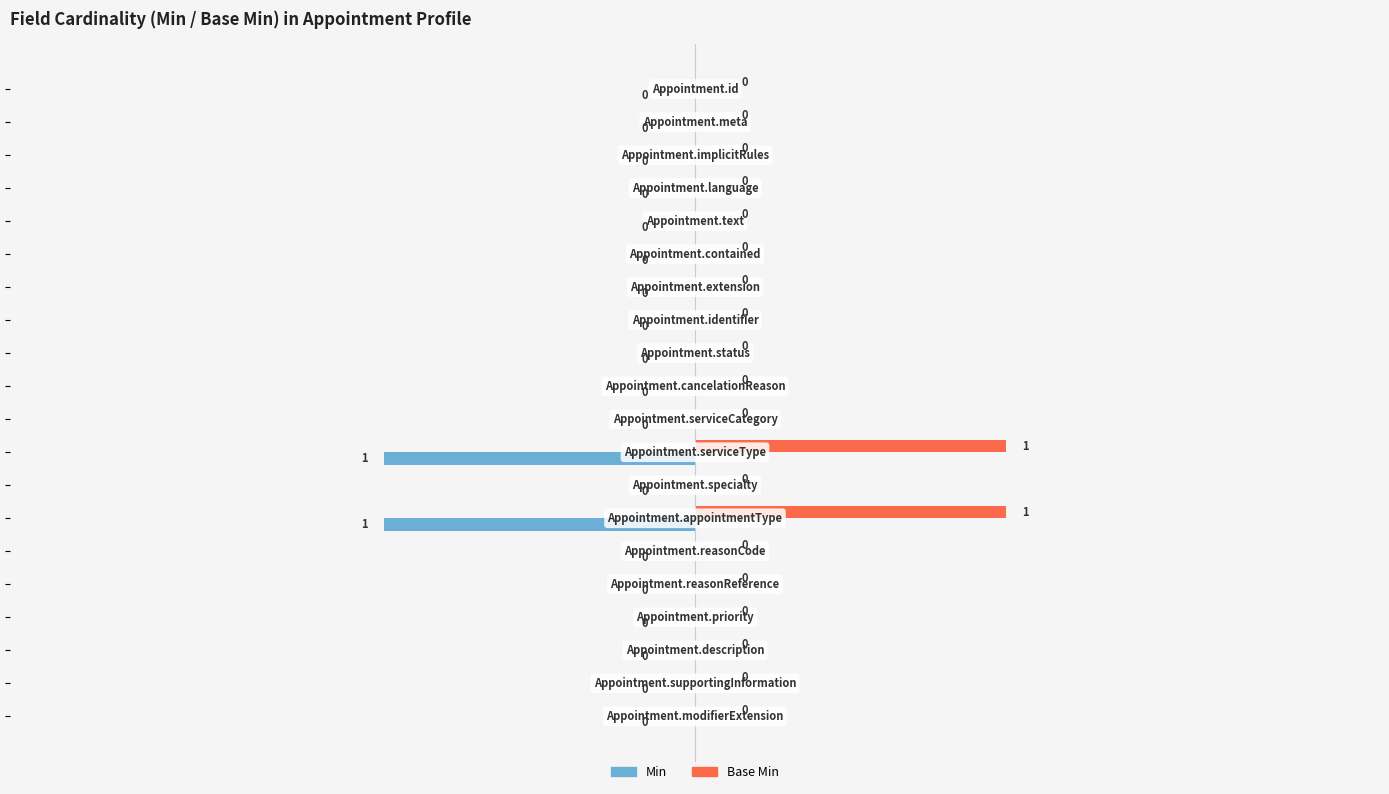

Which series has the largest total across all categories?

Base Min